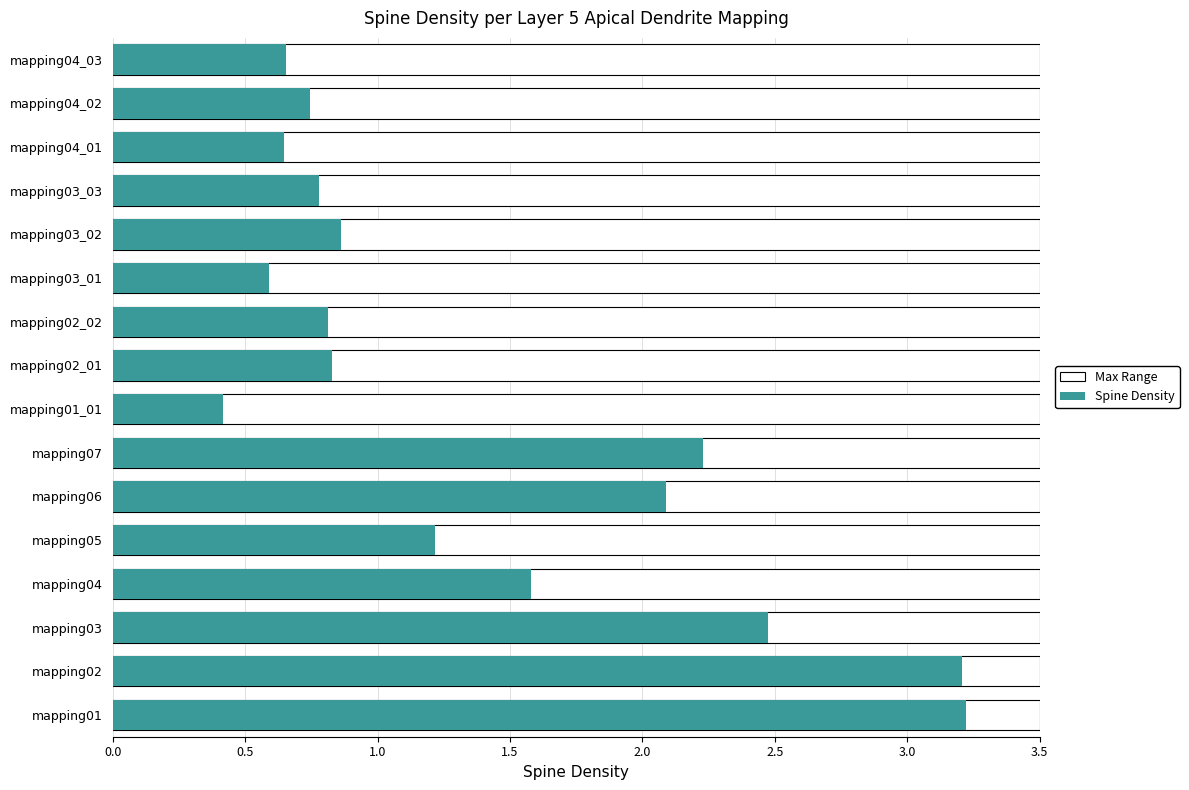

What is the sum of all values?

22.3